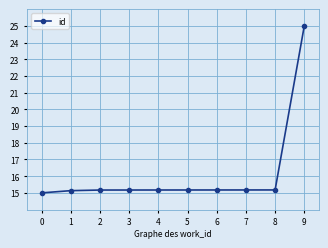

Is it true that the value at 8 is 27.0?

False